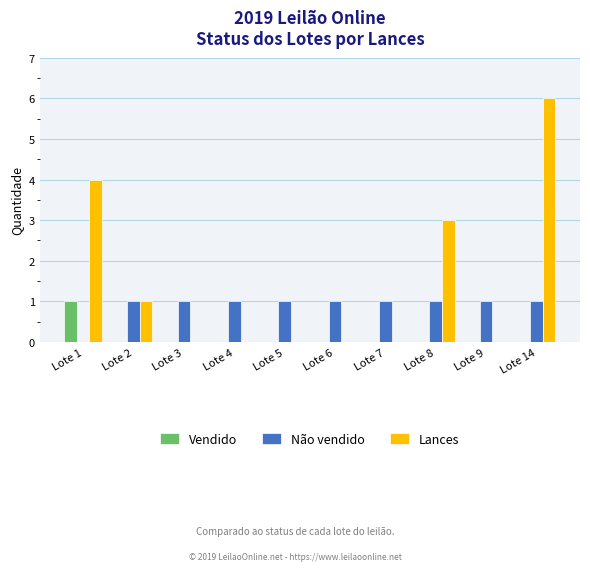

Which series has the largest total across all categories?

Lances